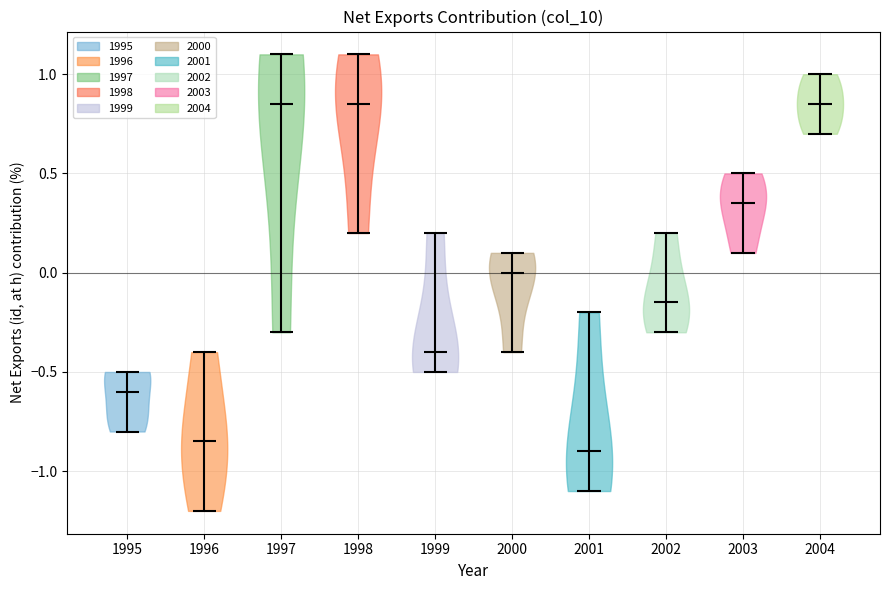

What is the lowest point the violin at x = 1999 reaches on the y-axis? The values are not printed on the chart, so give them approximately, as read against the axis.

-0.50